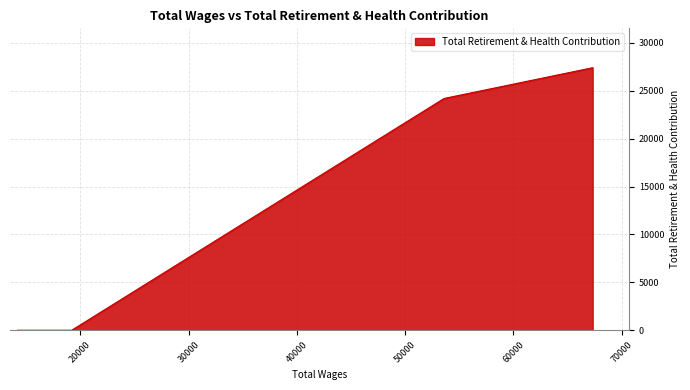

What is the greatest value displayed?

27418